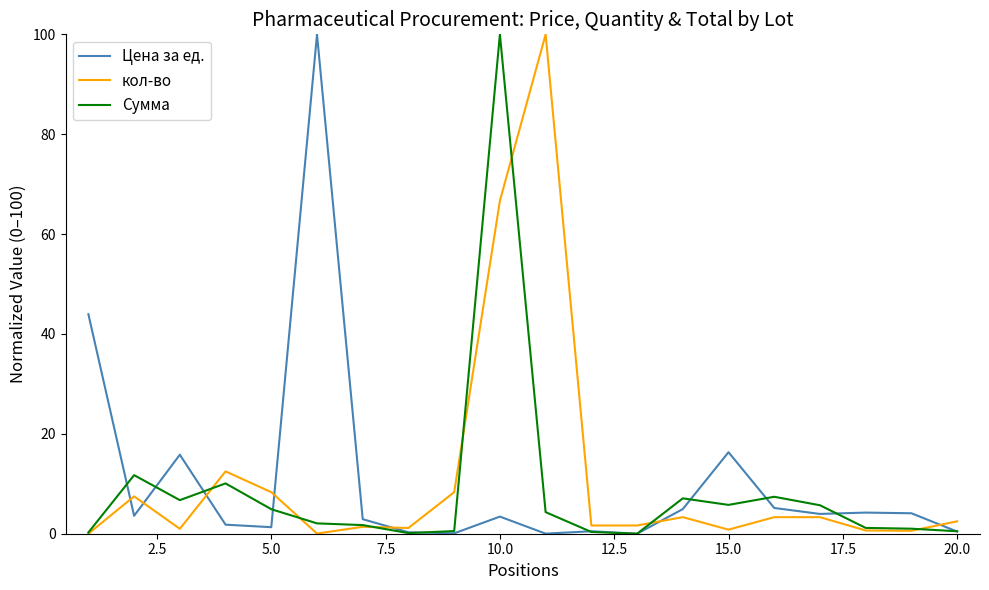

True or false: Сумма has more than 1 points higher than both neighbors.

True